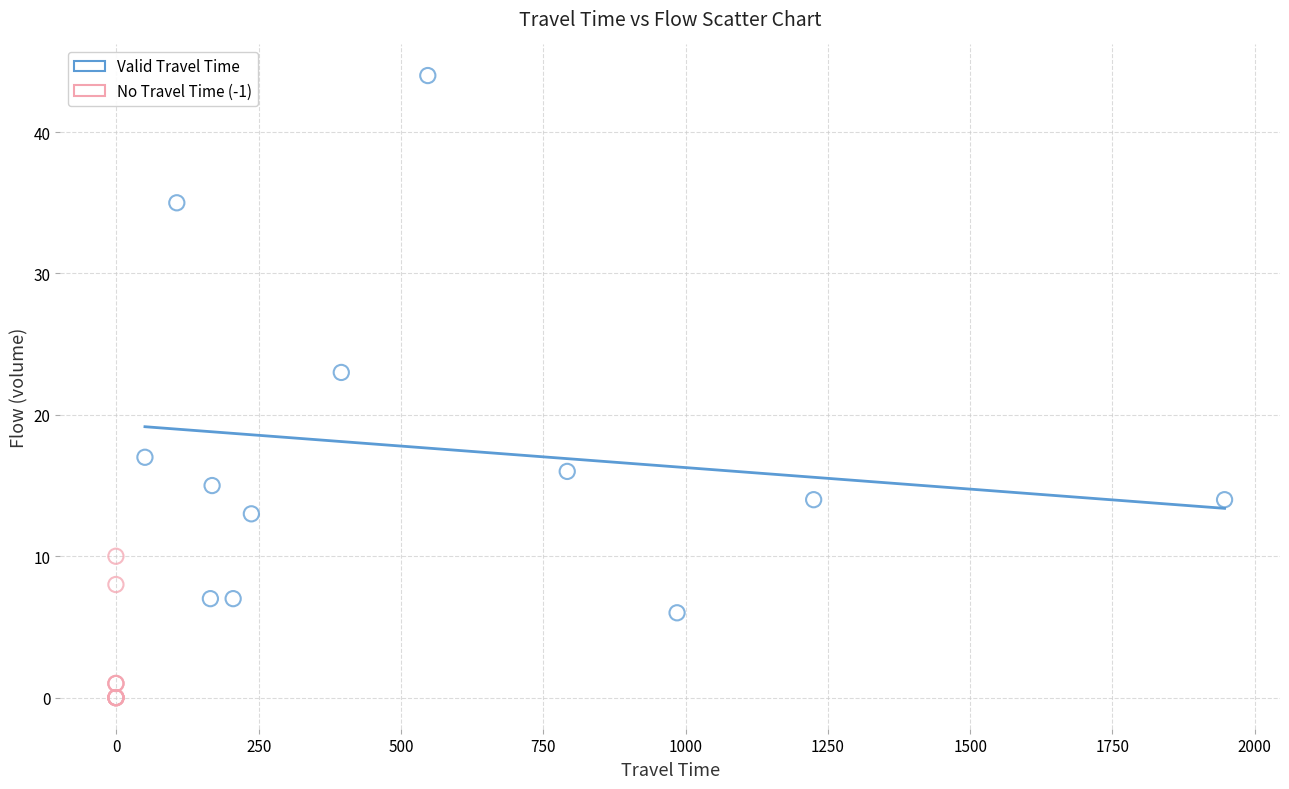

What are all the series names shown in the legend?

Valid Travel Time, No Travel Time (-1)